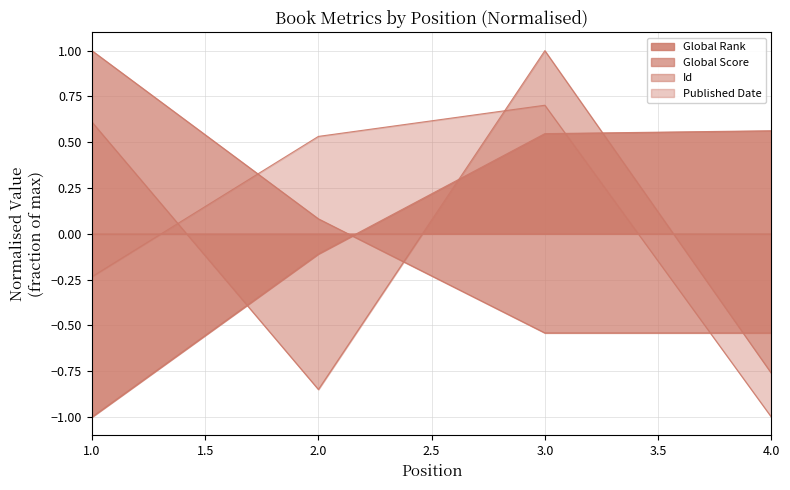

Count the number of categories in the chart.

4